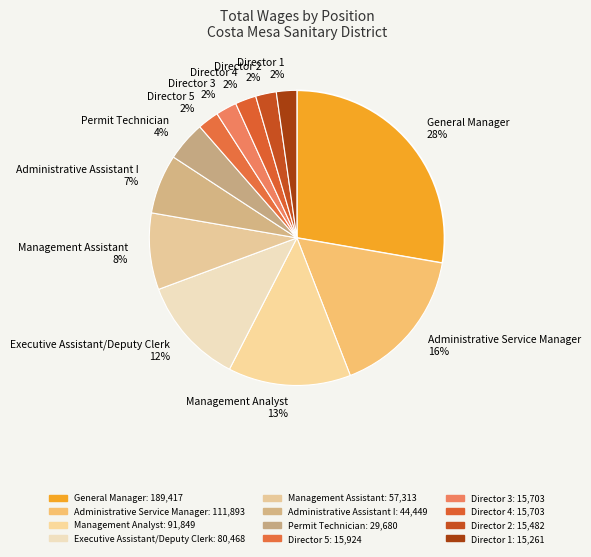

To the nearest percent, what is the combined percentage of Executive Assistant/Deputy Clerk and Director 4?

14%